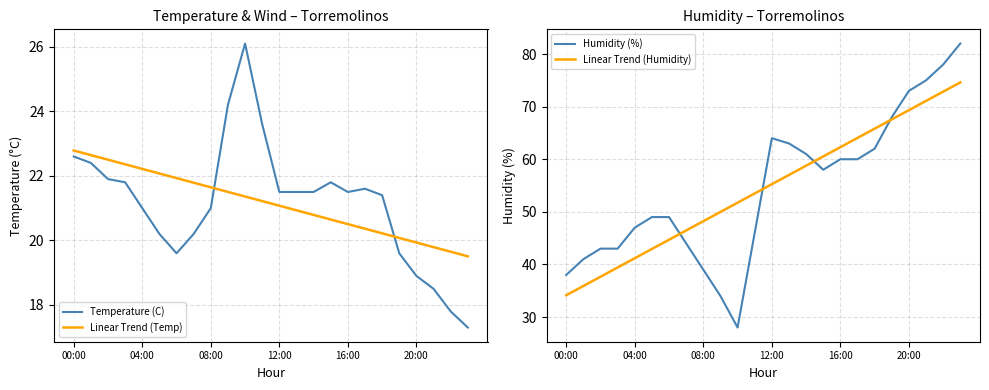

Is it true that Linear Trend (Temp) equals 29.0 at 22?

False